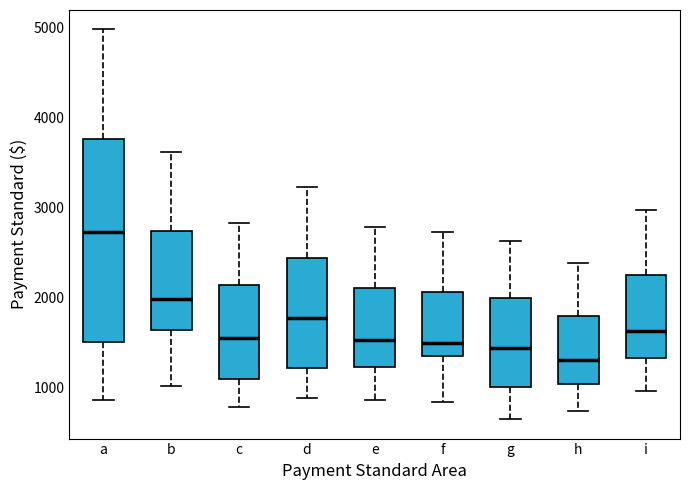

Where does the lower whisker of the box for i end on the y-axis? The values are not printed on the chart, so give them approximately, as read against the axis.

1000